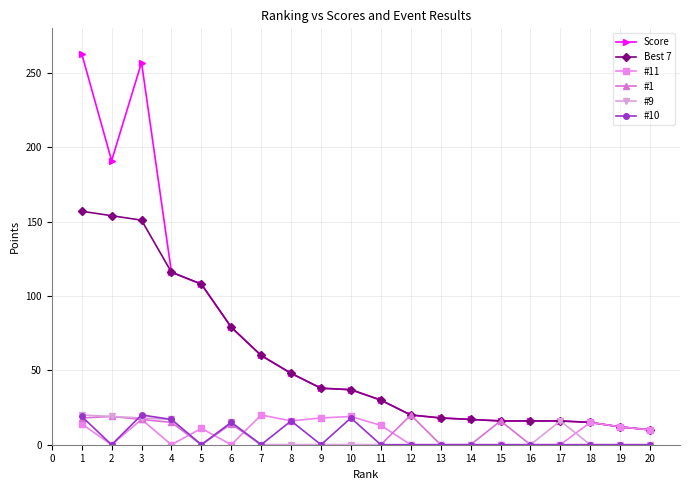

At how many categories does at least one series exceed 4?

20